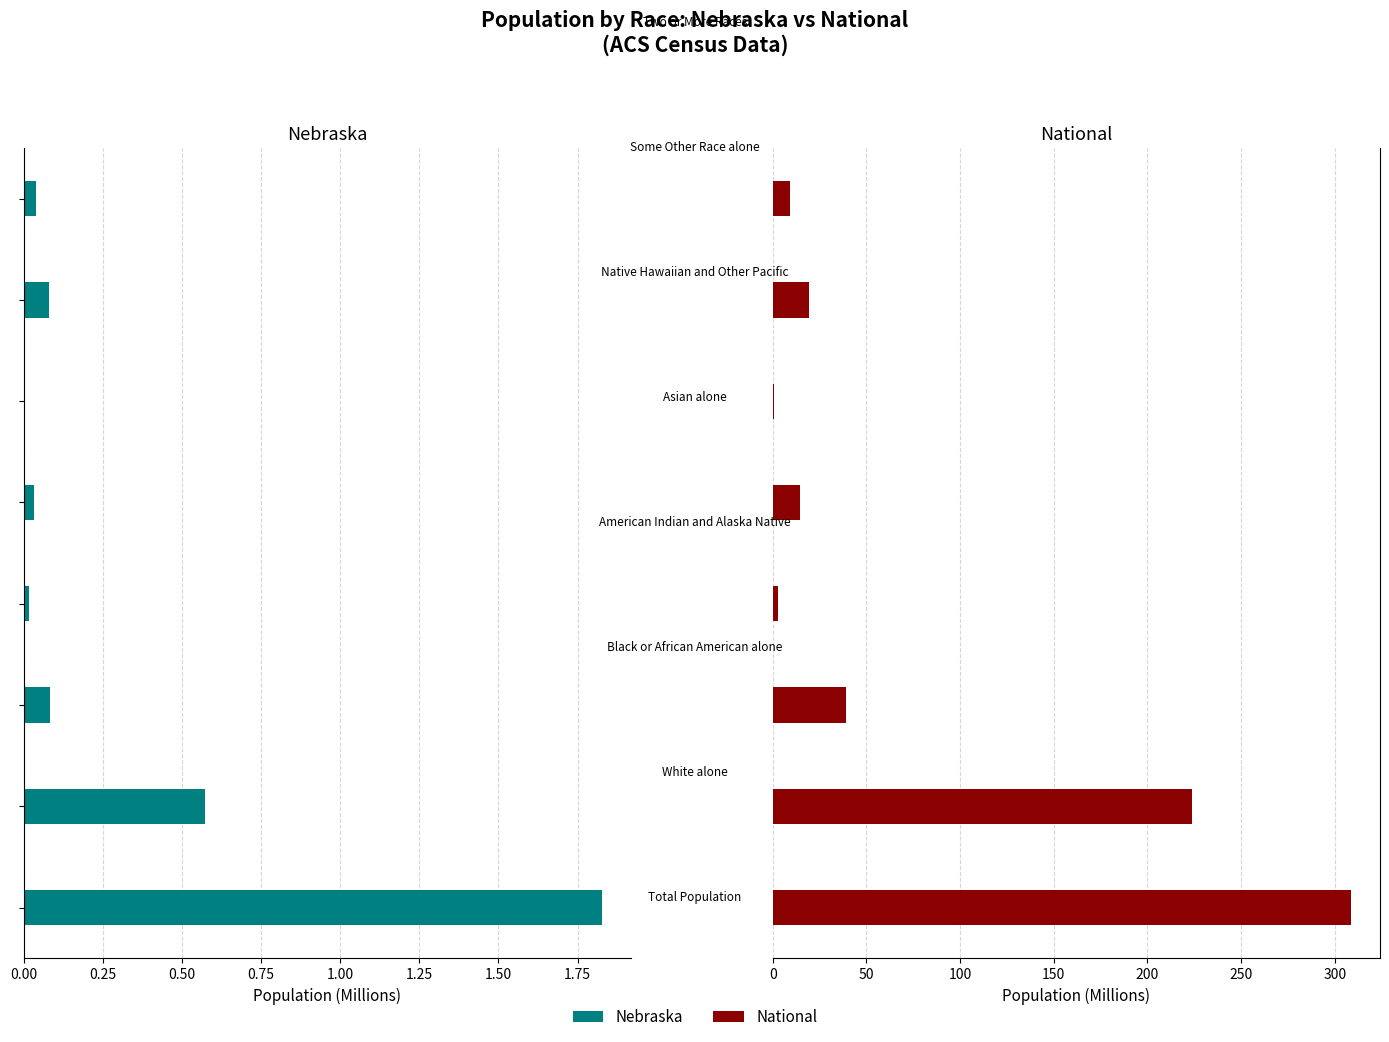

Rank the series by their maximum value, from highest to lowest.

National, Nebraska